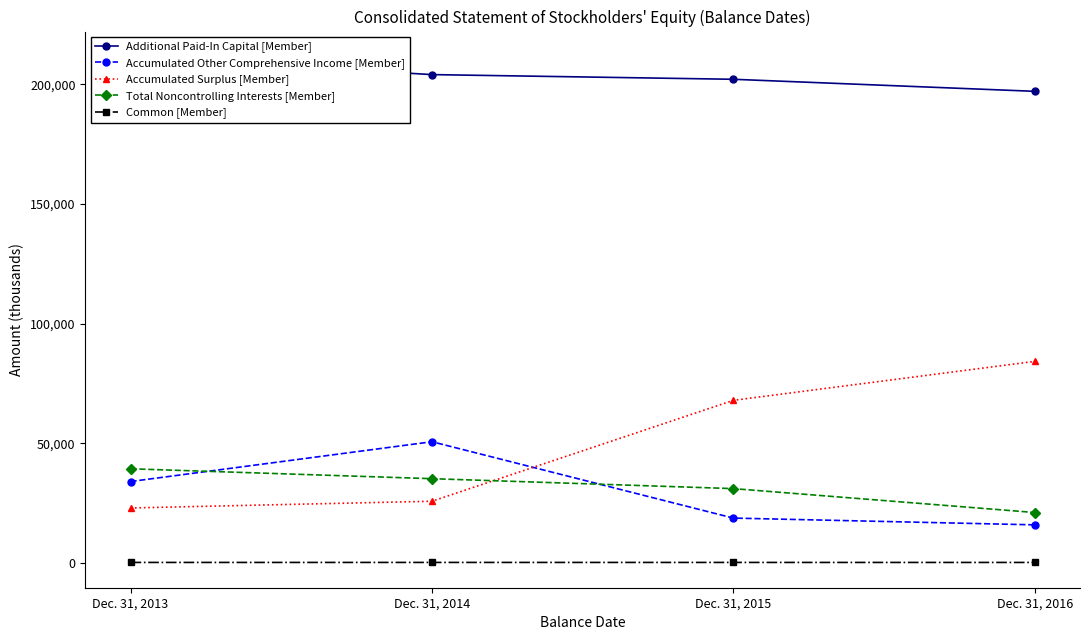

The Accumulated Surplus [Member] series shows 96645 at Dec. 31, 2015. True or false?

False